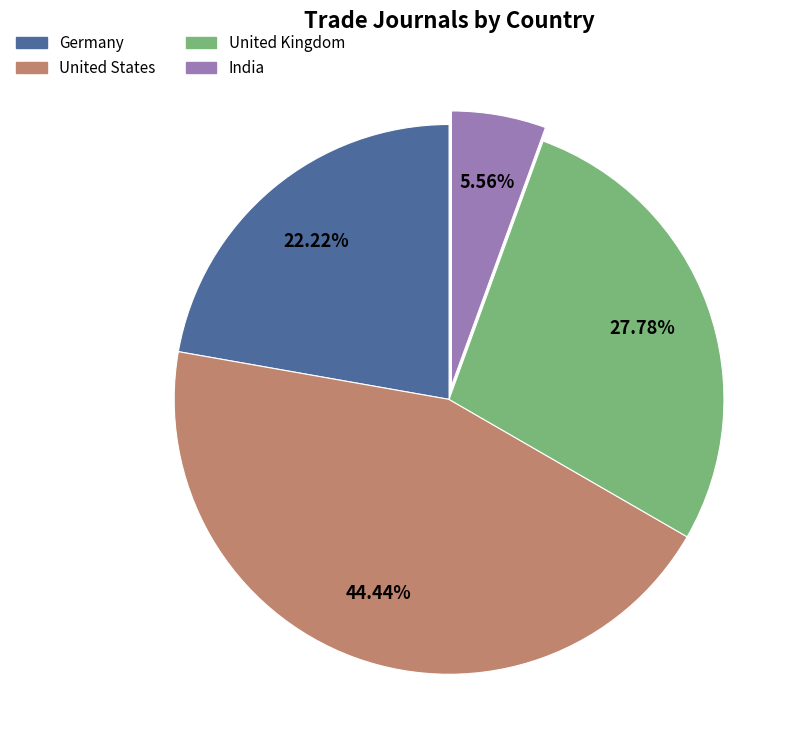

To the nearest percent, what is the average slice percentage?

25%